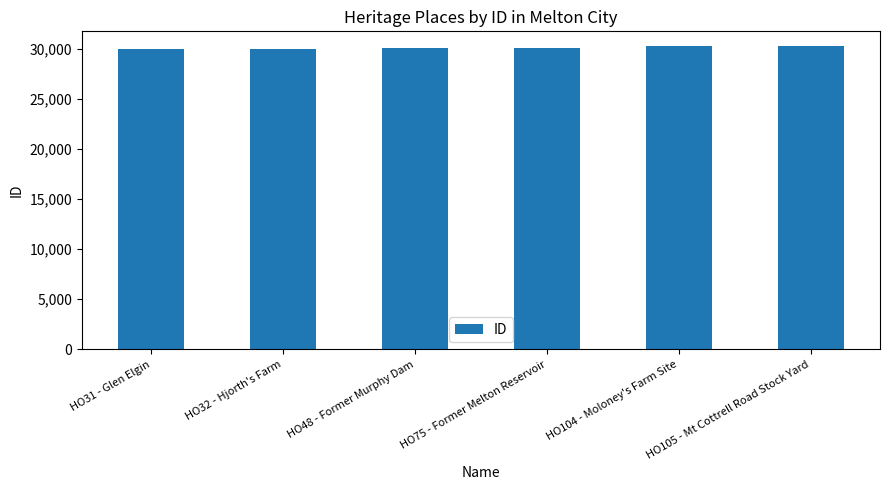

Approximately how many times larger is the value at HO48 - Former Murphy Dam compared to HO32 - Hjorth's Farm?

1.0